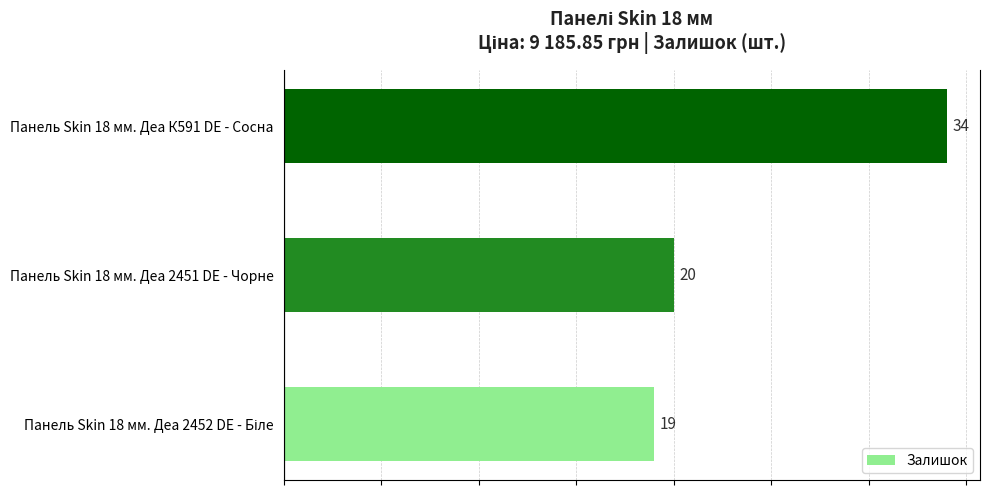

What is the greatest value displayed?

34